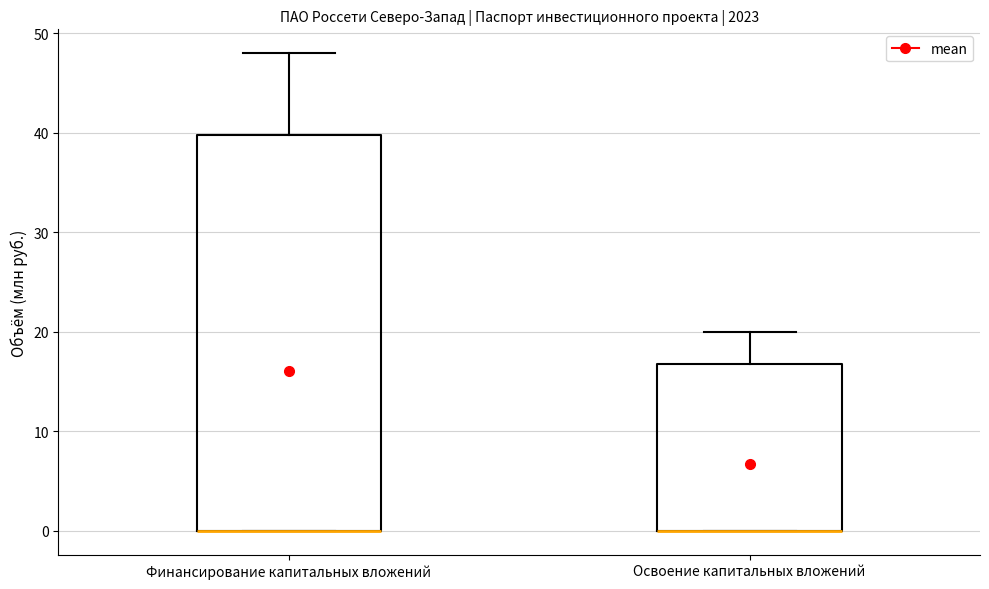

Where does the upper whisker of the box for Освоение капитальных вложений end on the y-axis? The values are not printed on the chart, so give them approximately, as read against the axis.

20